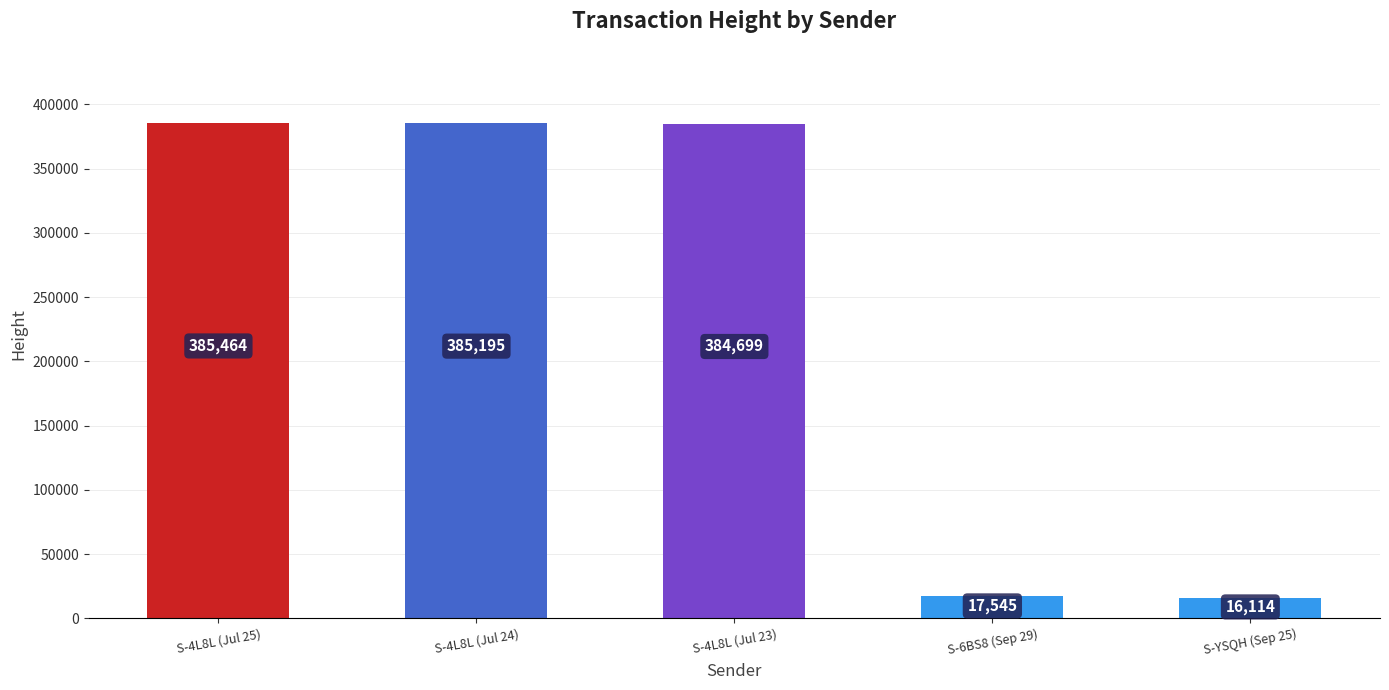

List the labels in order of value, largest first.

S-4L8L (Jul 25), S-4L8L (Jul 24), S-4L8L (Jul 23), S-6BS8 (Sep 29), S-YSQH (Sep 25)